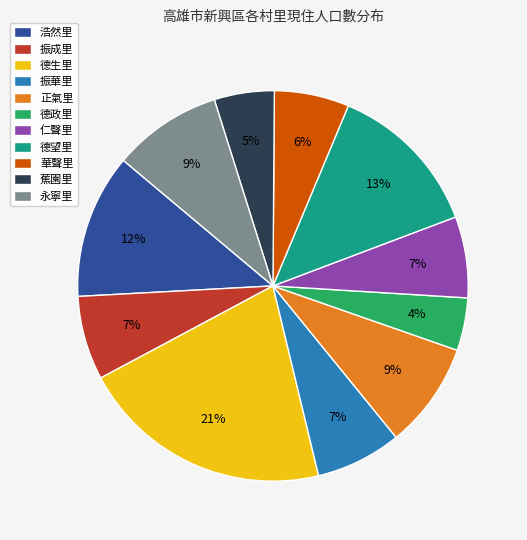

Does 德望里 represent more than half of the total?

No